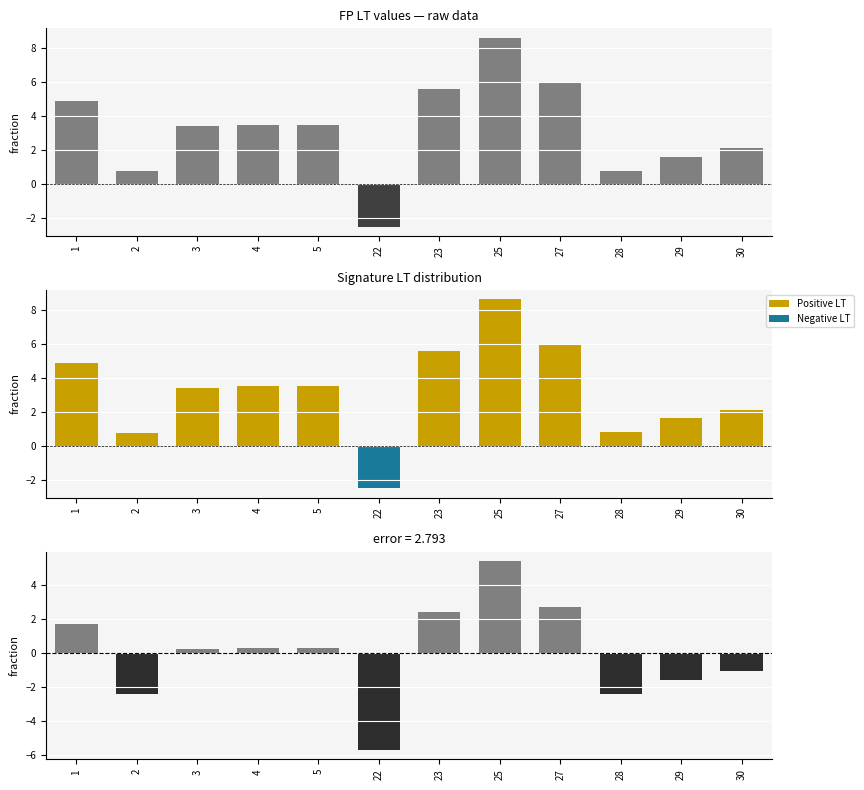

What is the difference between the maximum and minimum values in the LT series?

11.1